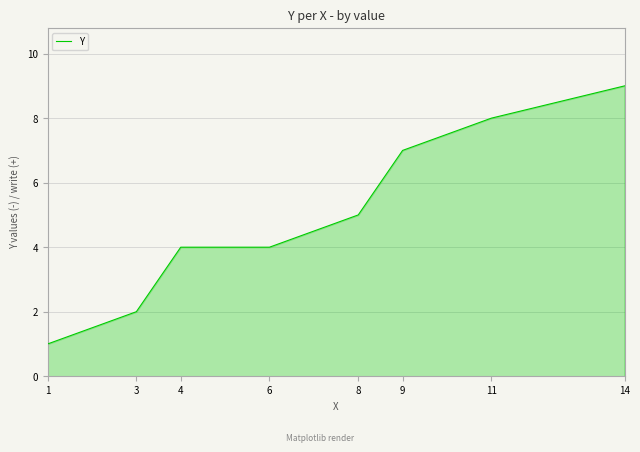

Which has a higher value, 9 or 4?

9